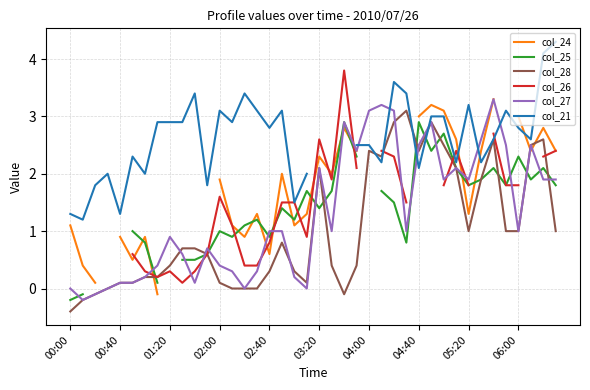

What is the difference between the col_27 values at 23 and 34?

0.9